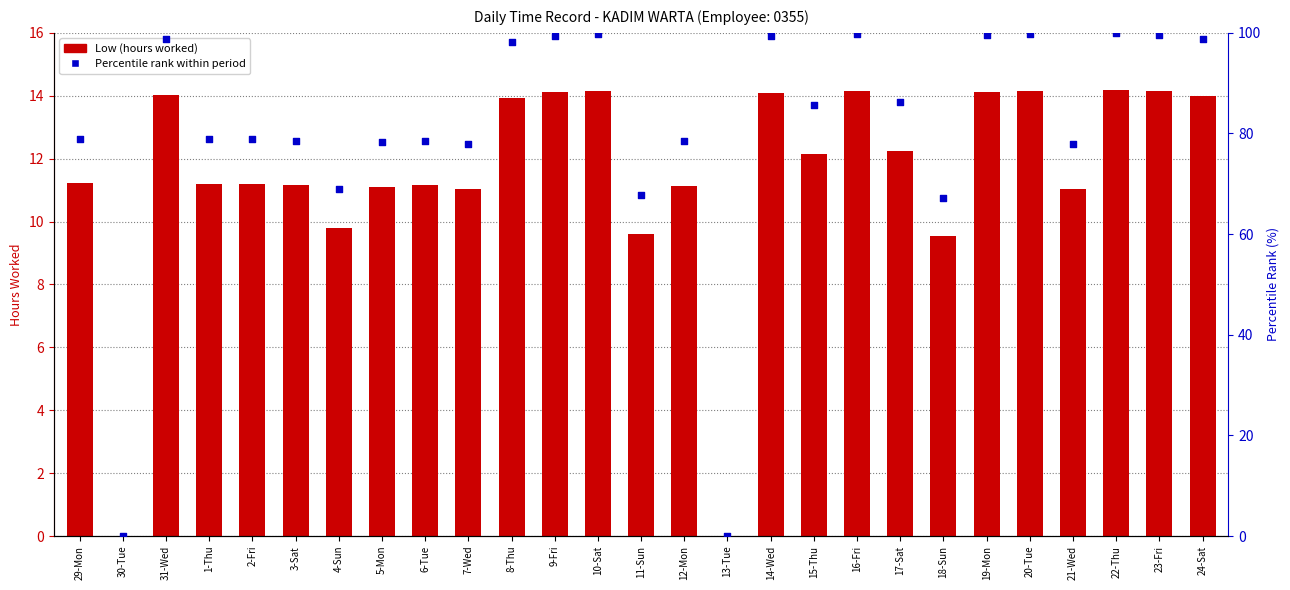

Which series reaches the maximum Y coordinate?

Percentile rank within period